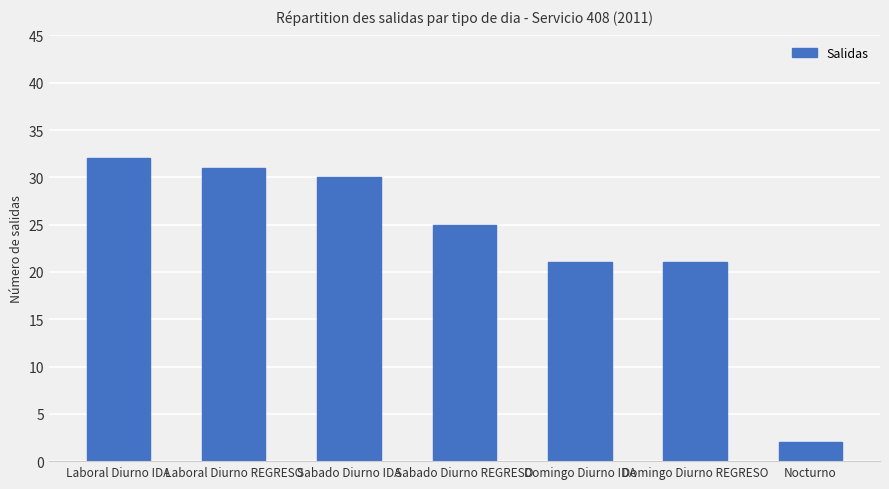

What is the sum of all values?

162